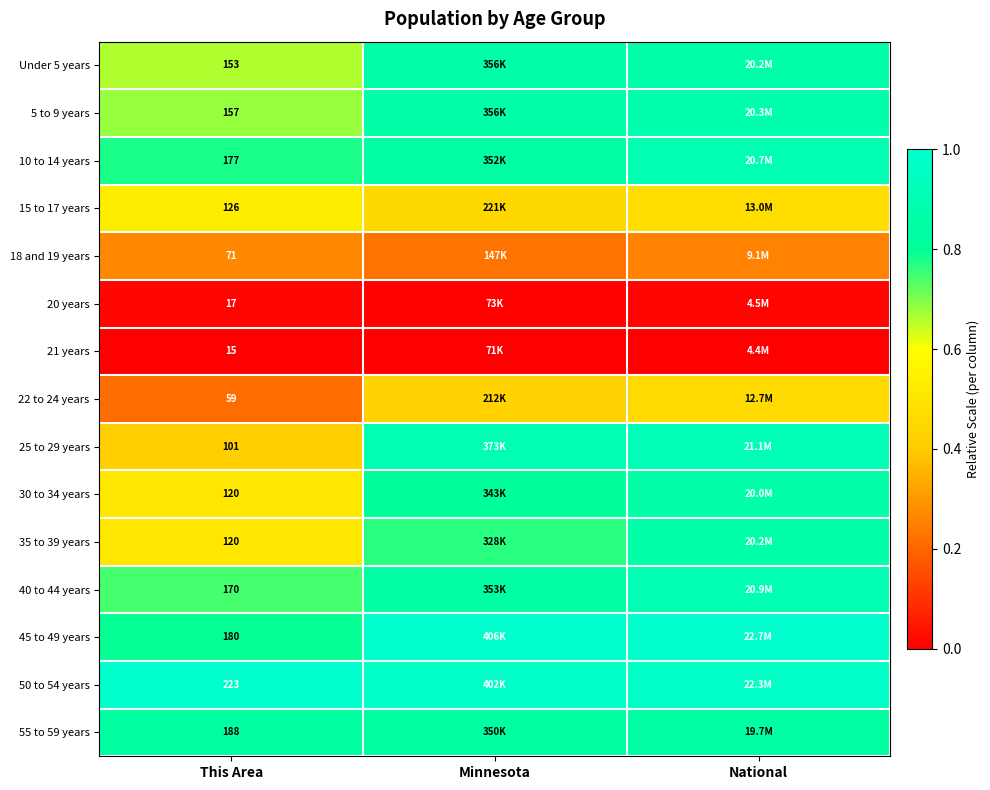

Is the value of 55 to 59 years at This Area greater than the value of 30 to 34 years at This Area?

Yes